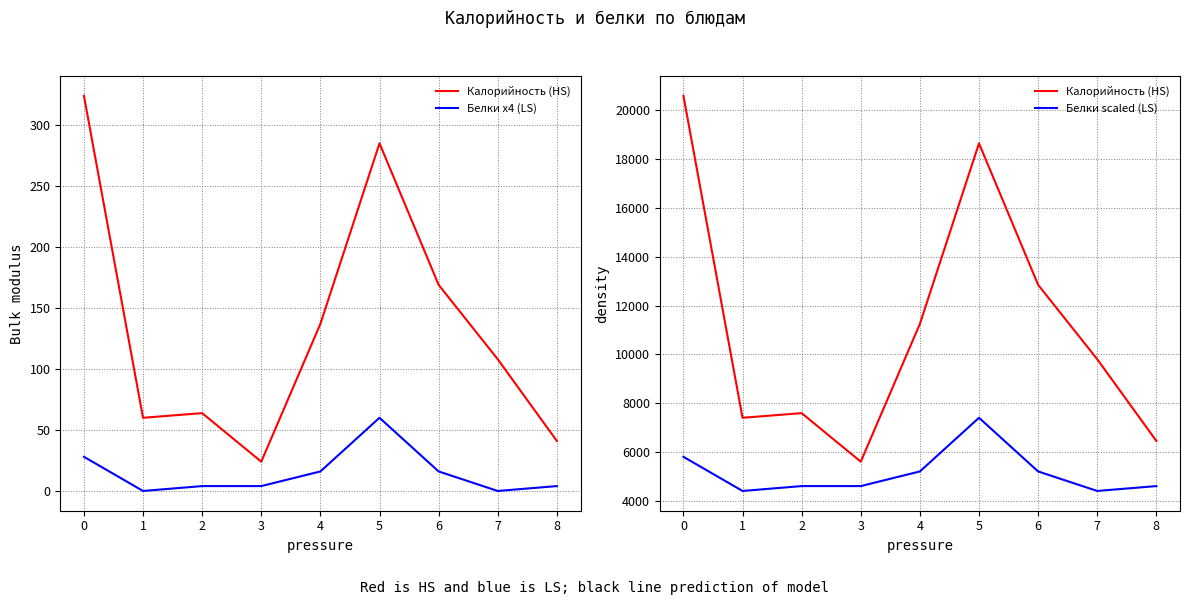

Is the value of Белки scaled (LS) at 8 greater than the value of Белки x4 (LS) at 4?

Yes